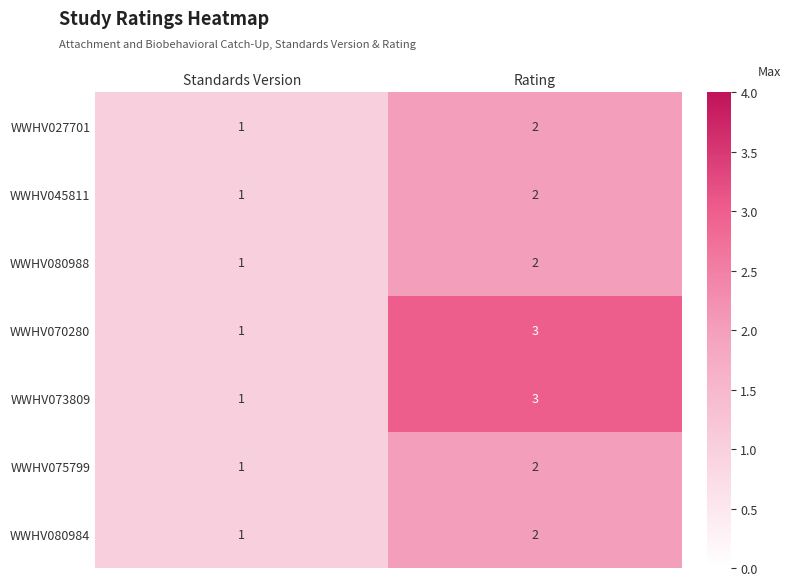

At which label is WWHV080988 closest to 1?

Standards Version